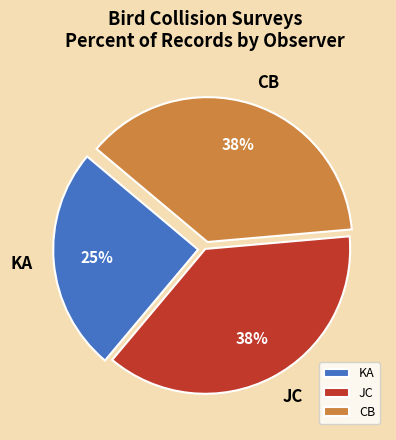

Does any single category account for the majority?

No